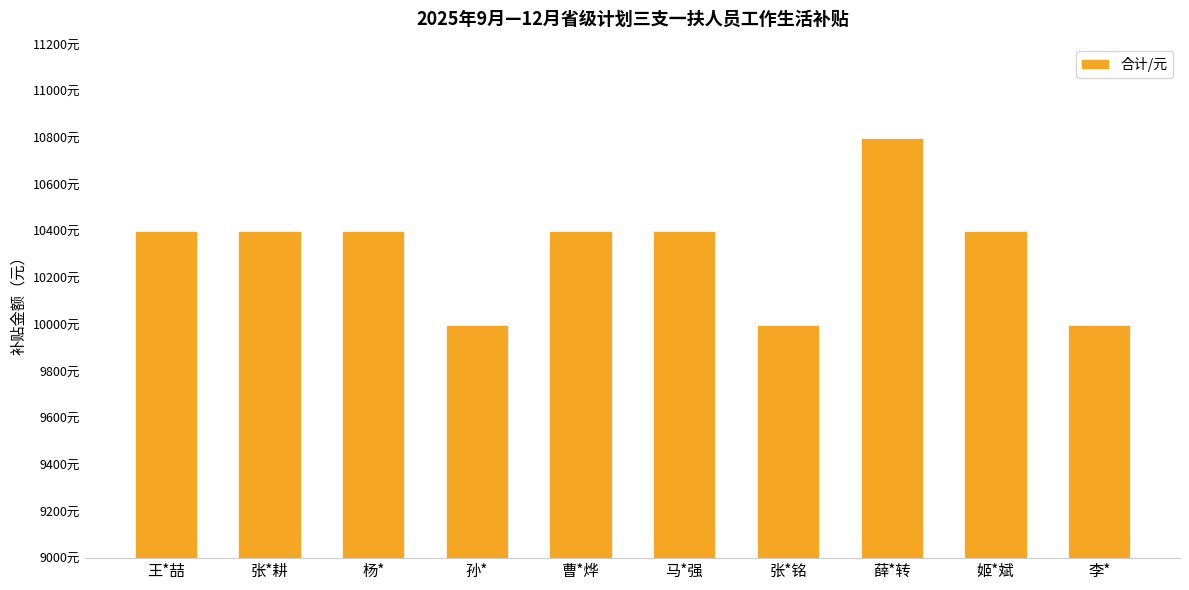

What is the average value?

10320